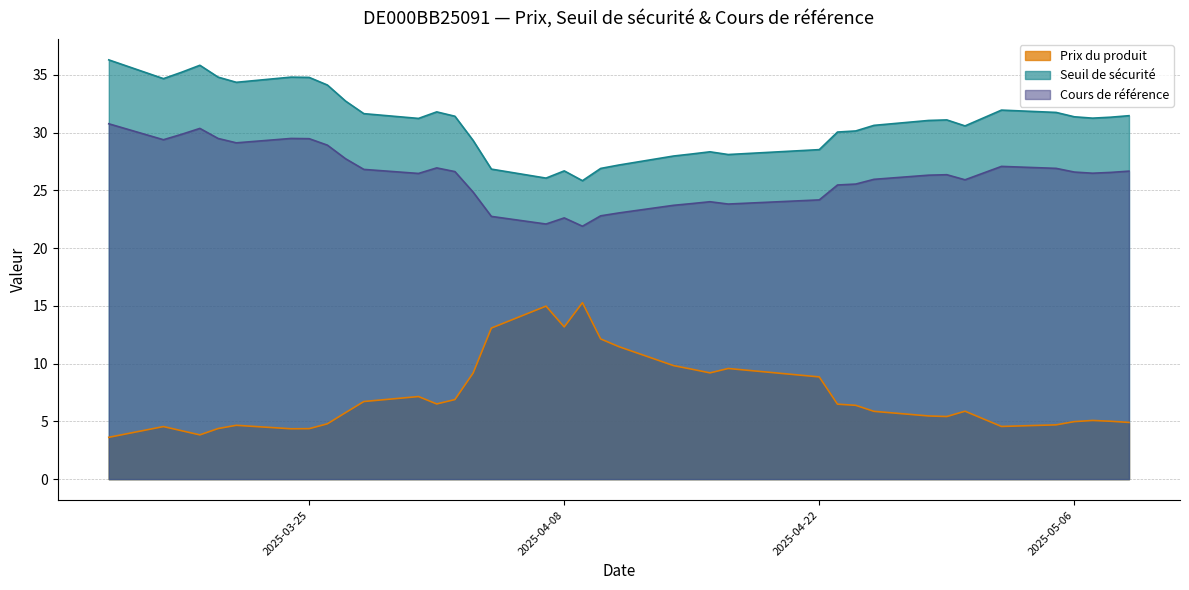

Does the chart display data point markers on the line(s)?

No